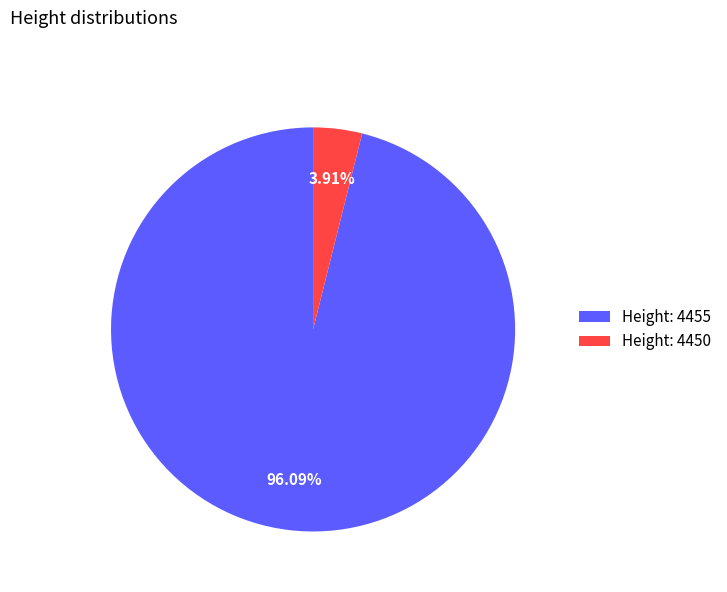

Which category accounts for the majority?

Height: 4455